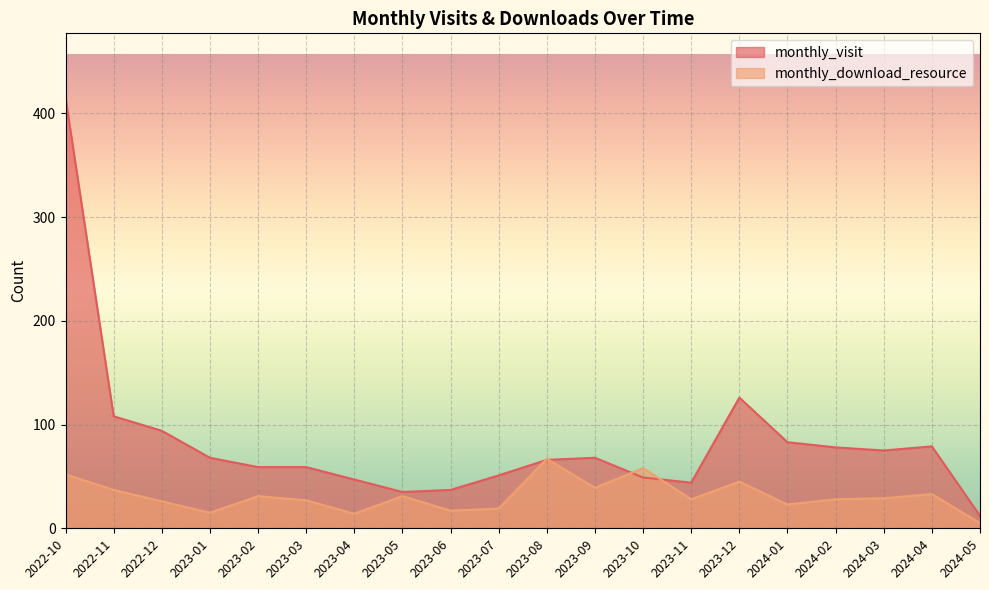

What is the sum of the monthly_visit values at 2024-03 and 2023-11?

119